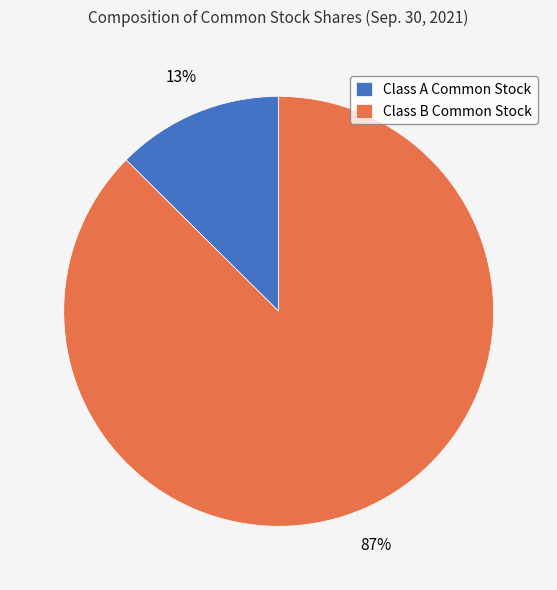

Between Class A Common Stock and Class B Common Stock, which is larger?

Class B Common Stock